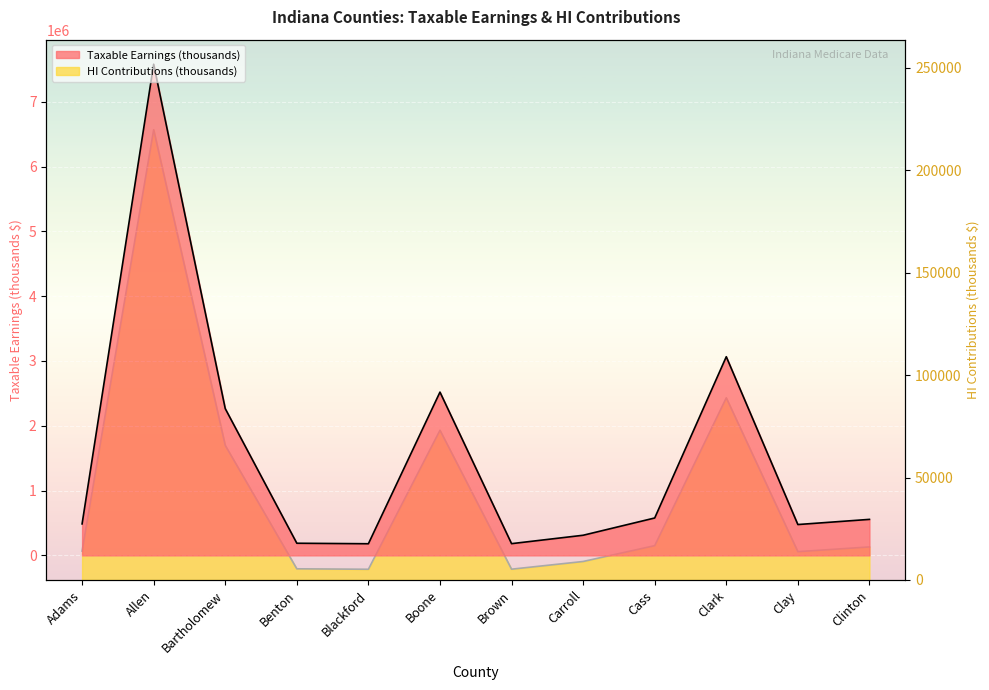

The Taxable Earnings (thousands) series shows 696967 at Clay. True or false?

False